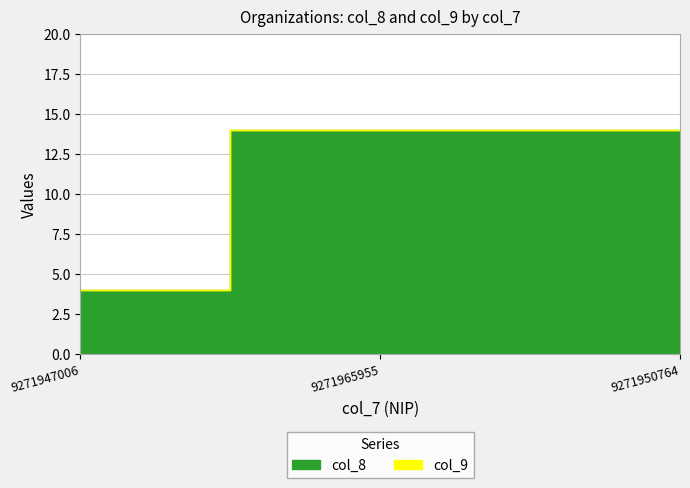

Which label corresponds to the smallest value in the chart?

9271947006